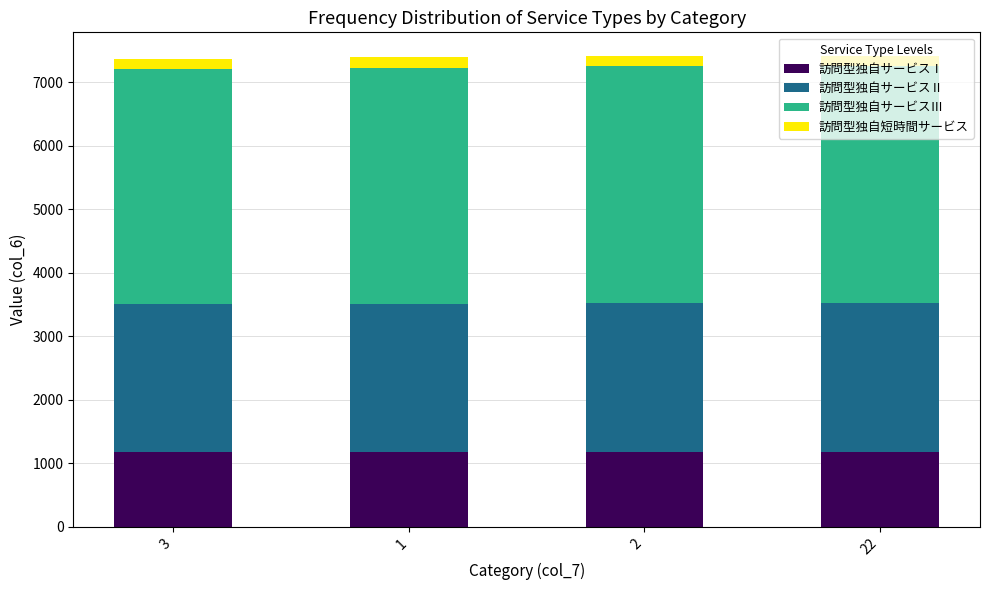

What is the highest value of the 訪問型独自サービスⅠ series?

1176